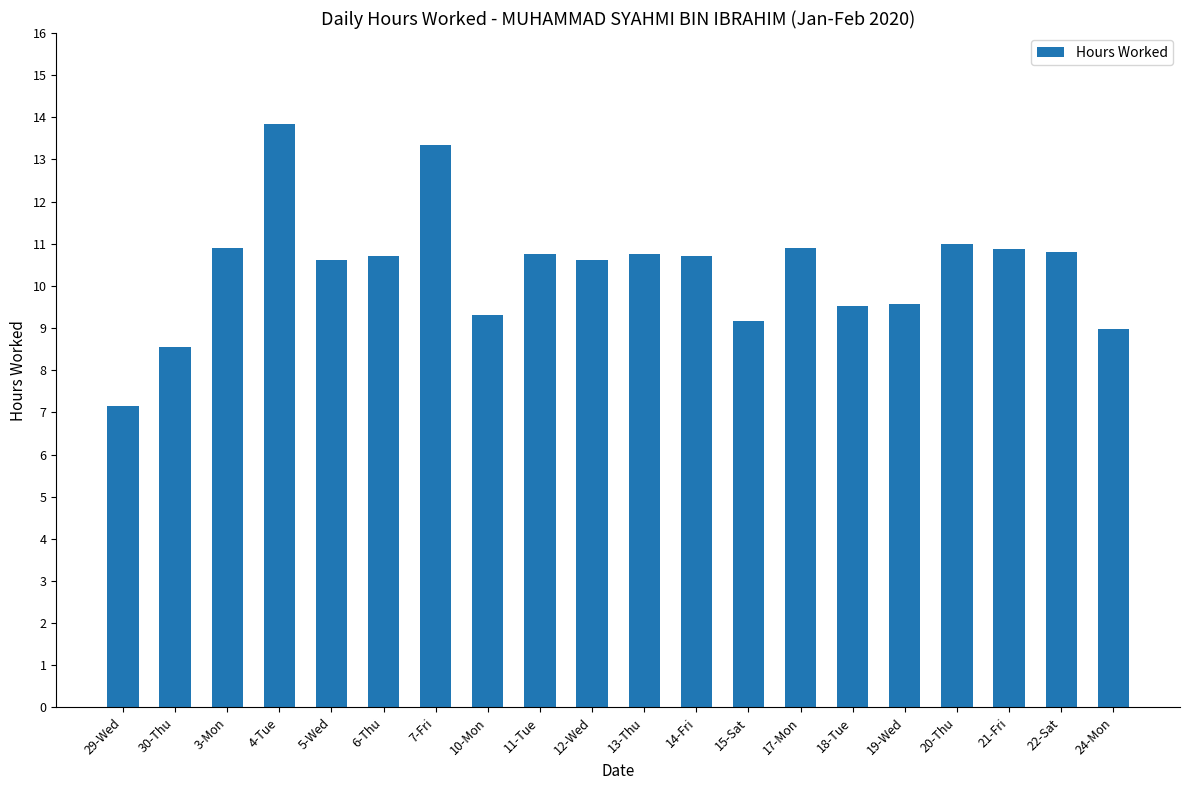

How many data points are above 10?

13